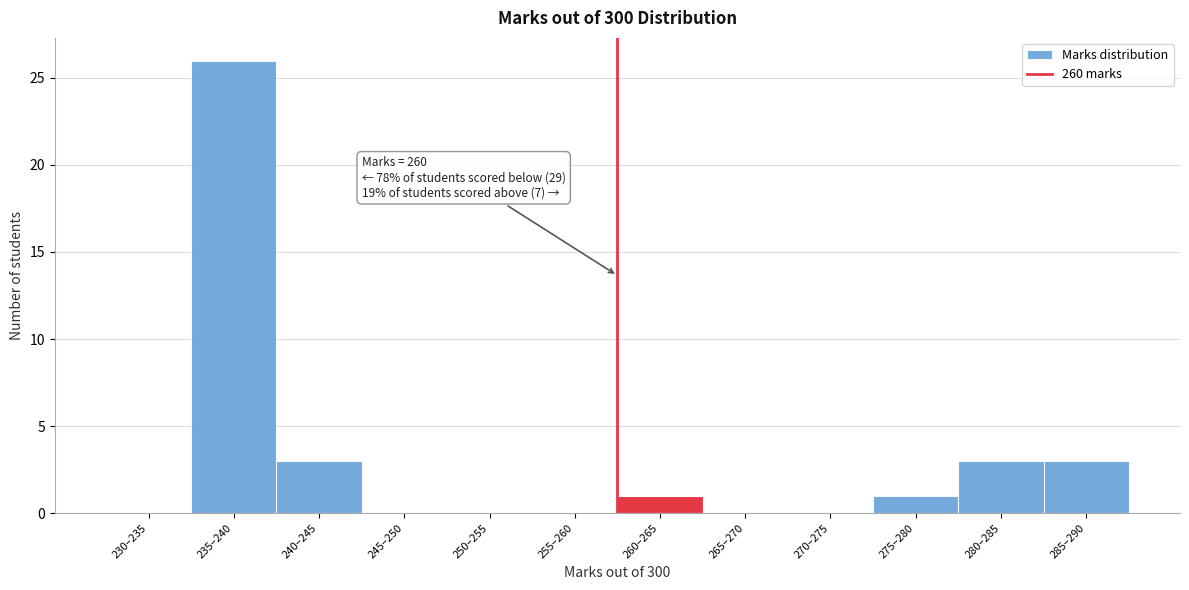

Reading left to right, what are all the values shown in this chart?

230–235=0	235–240=26	240–245=3	245–250=0	250–255=0	255–260=0	260–265=1	265–270=0	270–275=0	275–280=1	280–285=3	285–290=3